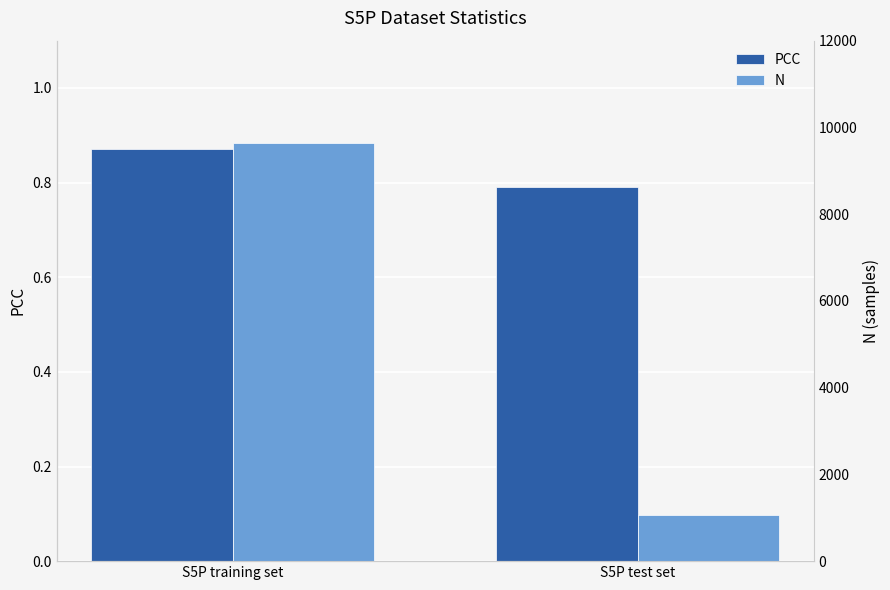

Which category has the lowest value in the PCC series?

S5P test set